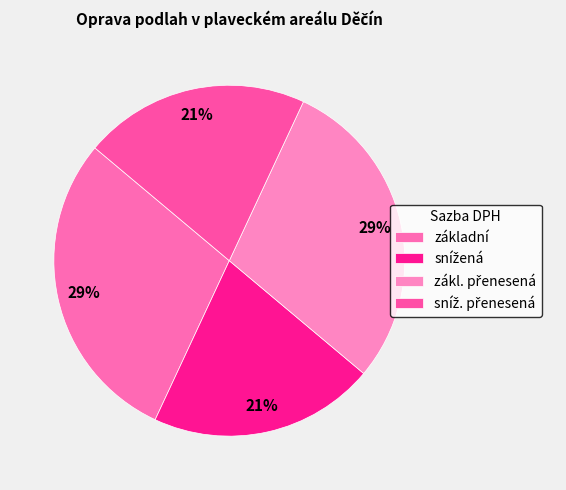

What is the change in value from základní to snížená?

-0.1